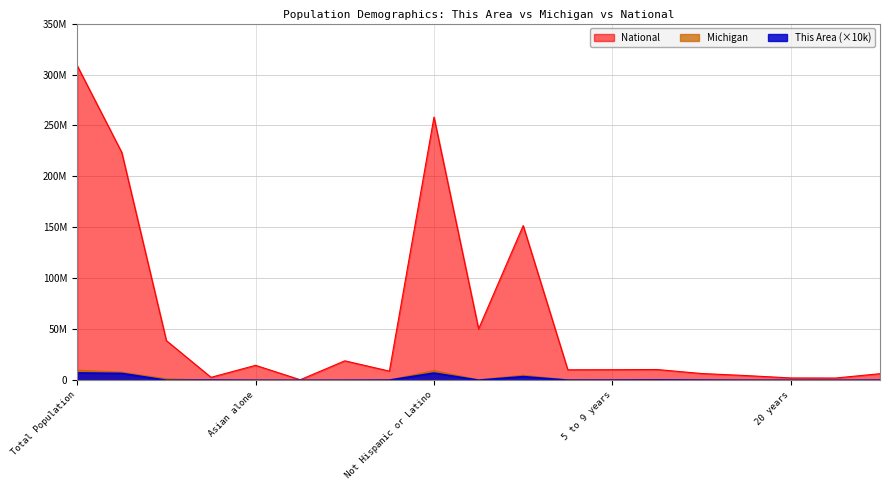

How many data points in National are less than 10389638?

9